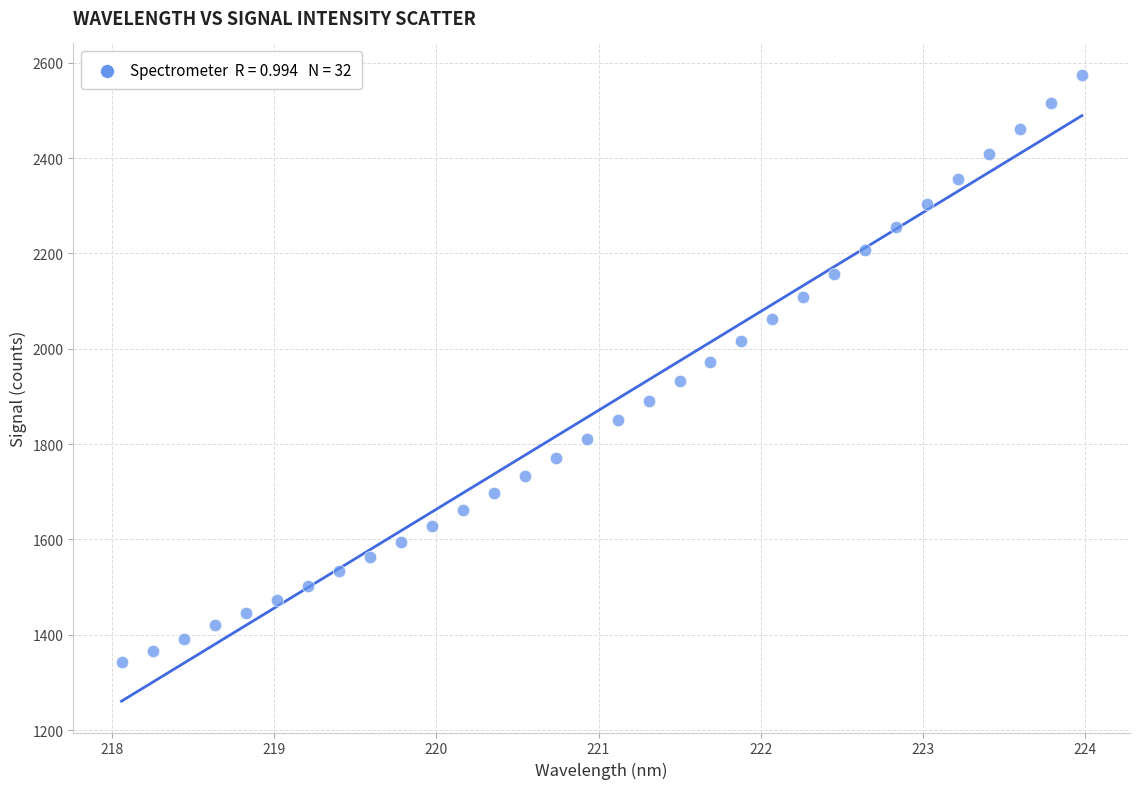

What is the range of Y values (max minus min)?

1232.7